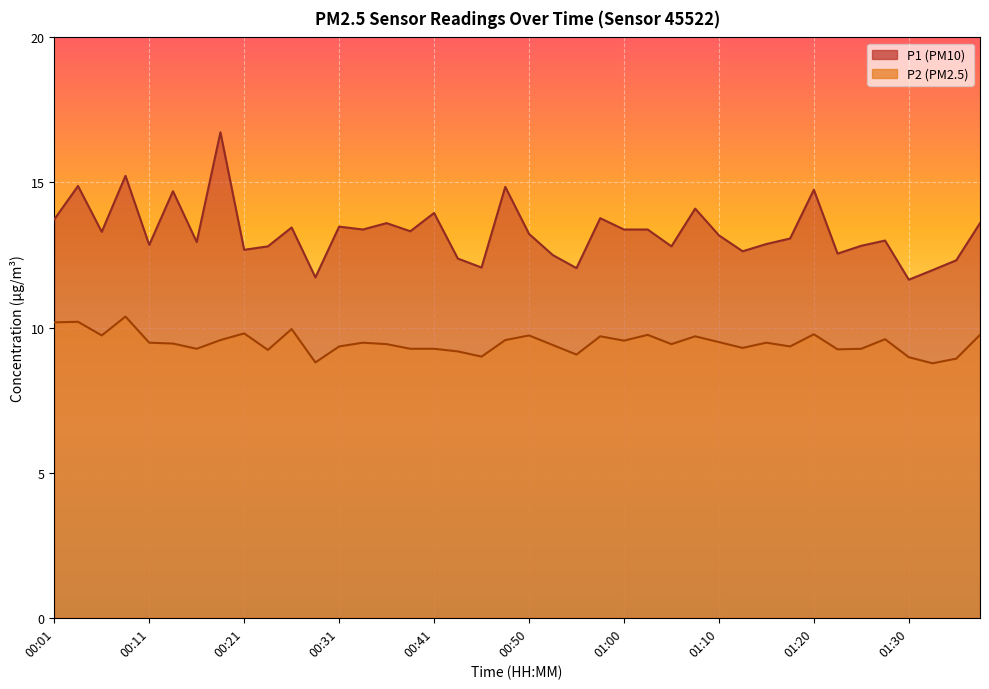

Reading left to right, list all the values displayed in this chart.

P1: 13.7	14.9	13.3	15.2	12.8	14.7	12.9	16.7	12.7	12.8	13.4	11.7	13.5	13.4	13.6	13.3	13.9	12.4	12.1	14.8	13.2	12.5	12.1	13.8	13.4	13.4	12.8	14.1	13.2	12.6	12.9	13.1	14.8	12.6	12.8	13.0	11.7	12.0	12.3	13.6
P2: 10.2	10.2	9.7	10.4	9.5	9.4	9.3	9.6	9.8	9.2	9.9	8.8	9.3	9.5	9.4	9.3	9.3	9.2	9.0	9.6	9.7	9.4	9.1	9.7	9.6	9.8	9.4	9.7	9.5	9.3	9.5	9.3	9.8	9.2	9.3	9.6	9.0	8.8	8.9	9.8